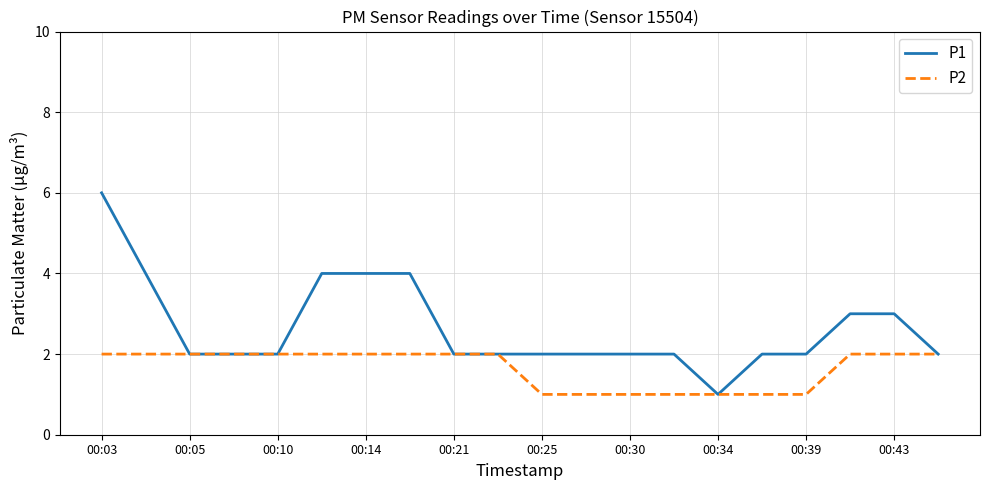

What is the maximum value shown in the chart?

6